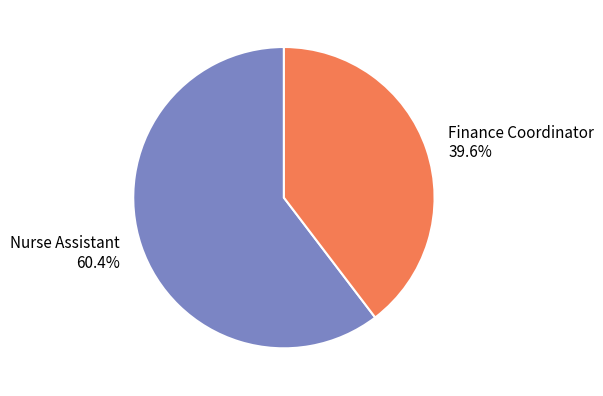

Which slice is the smallest?

Finance Coordinator